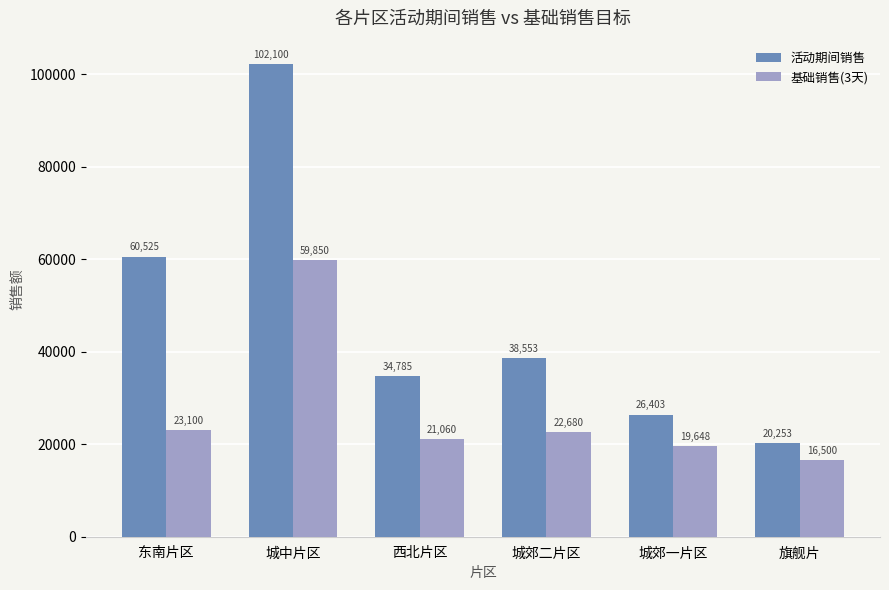

How many data points does each series have?

6